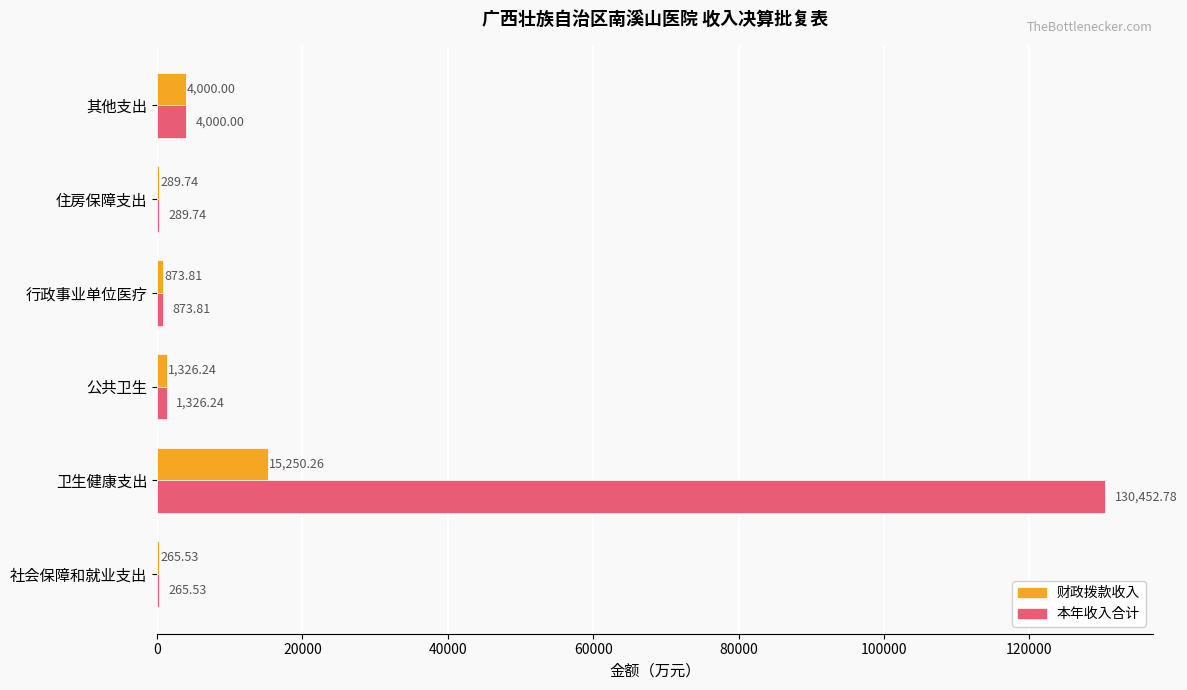

What is the total value across all series at 行政事业单位医疗?

1747.6